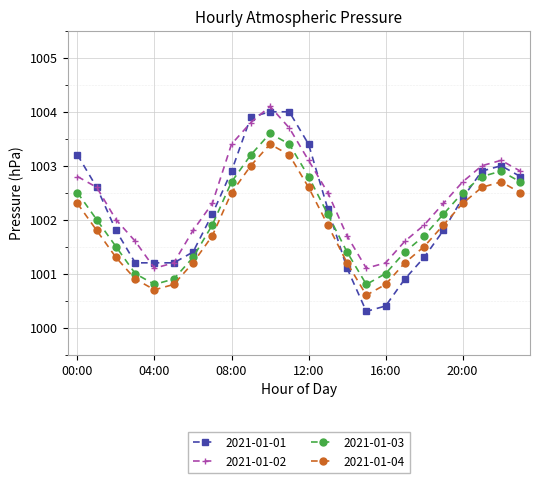

True or false: 2021-01-04 has more than 2 interior local peaks.

False